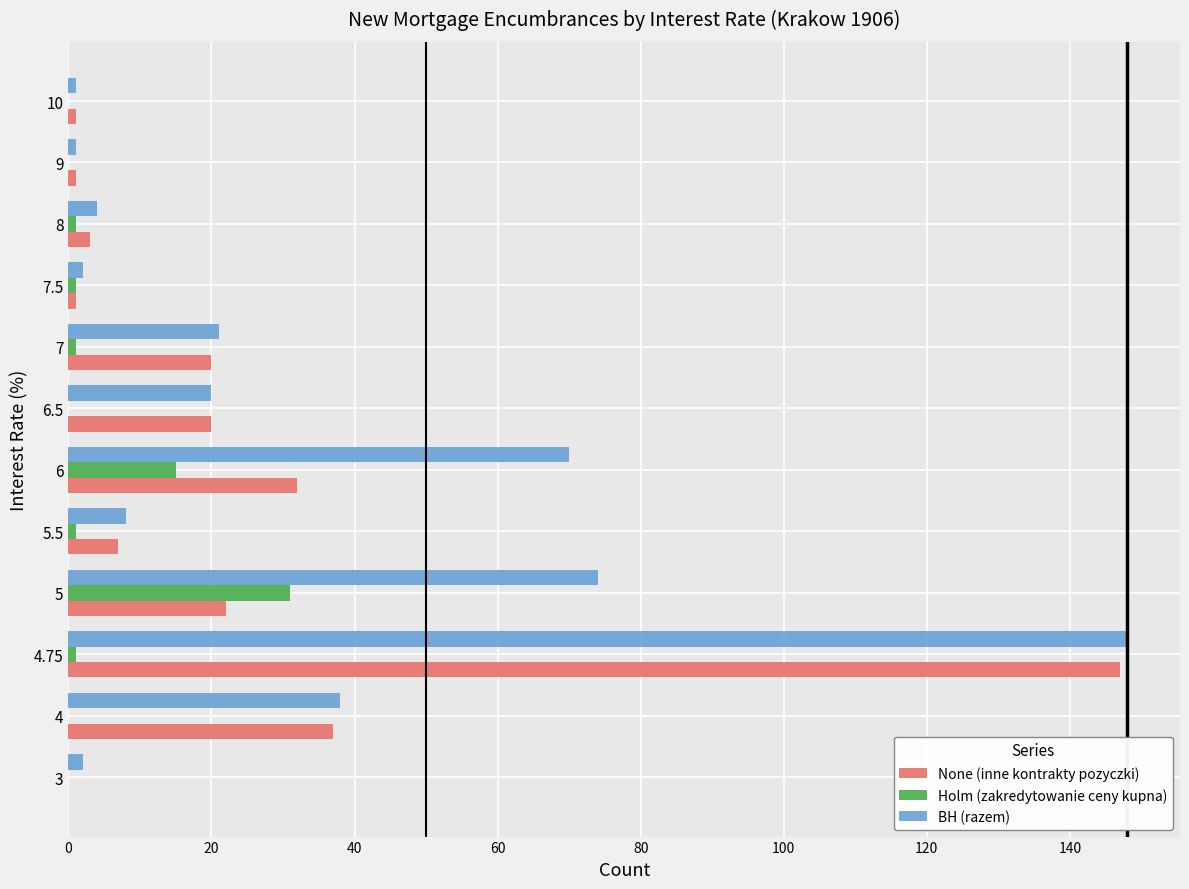

What is the sum of all BH (razem) values?

389